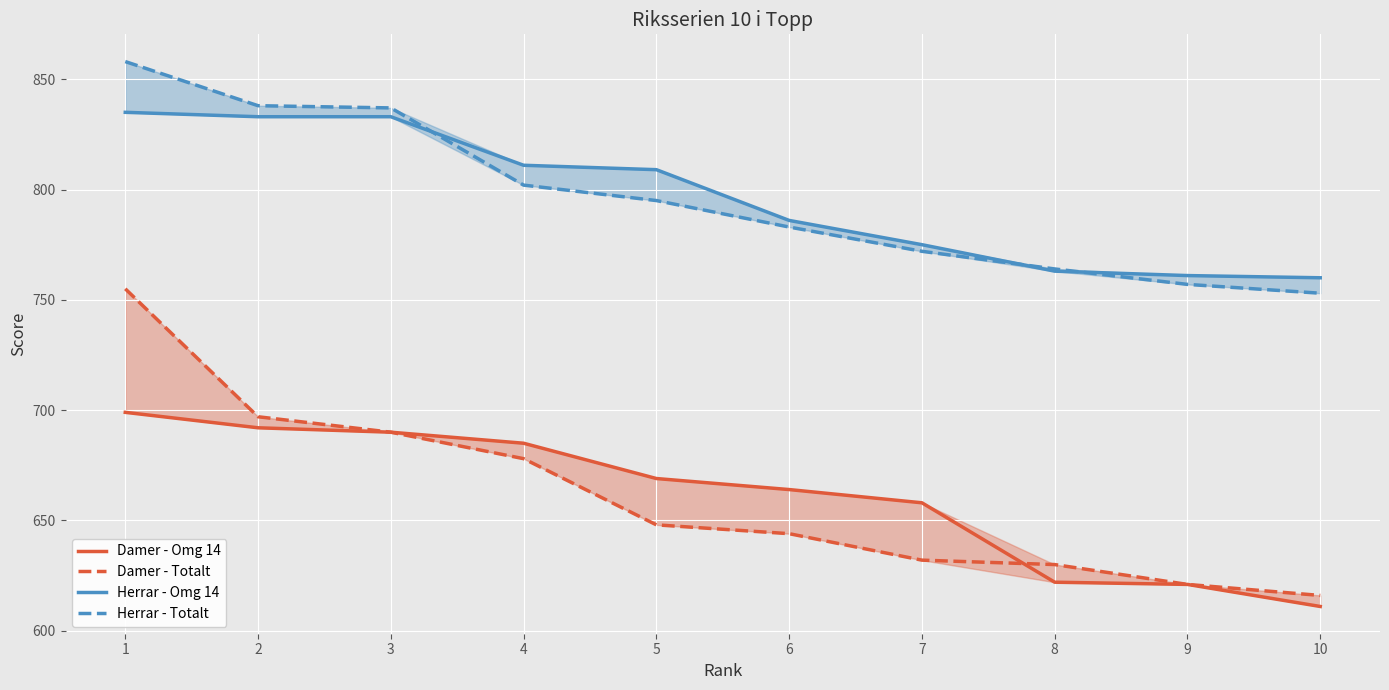

True or false: Herrar - Totalt has a value of 858 at 1.

True